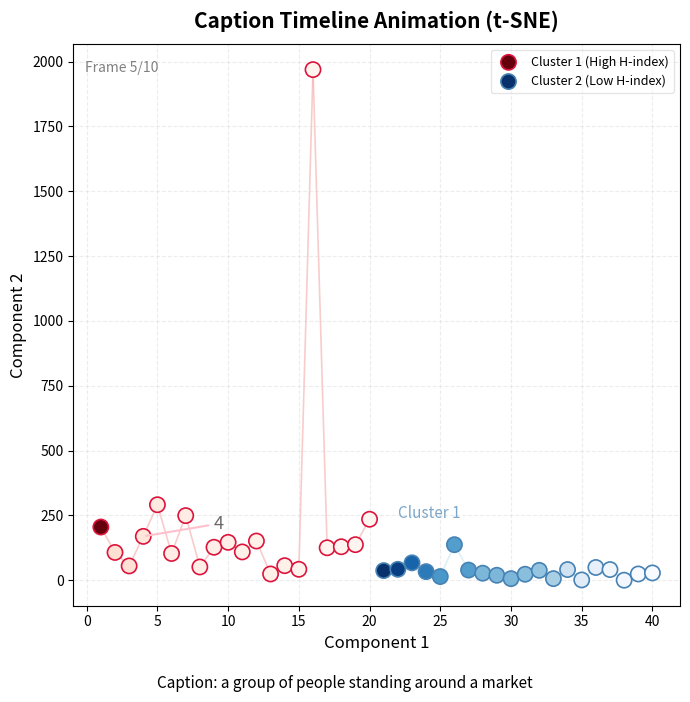

Which series has the widest spread of Y values?

Cluster 1 (High H-index)